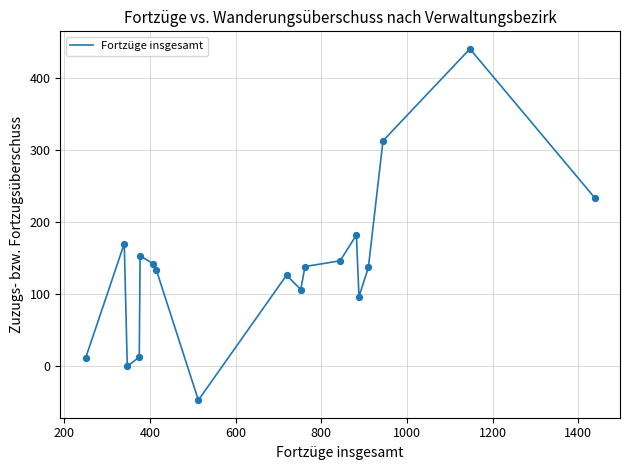

What is the minimum value shown in the chart?

-48